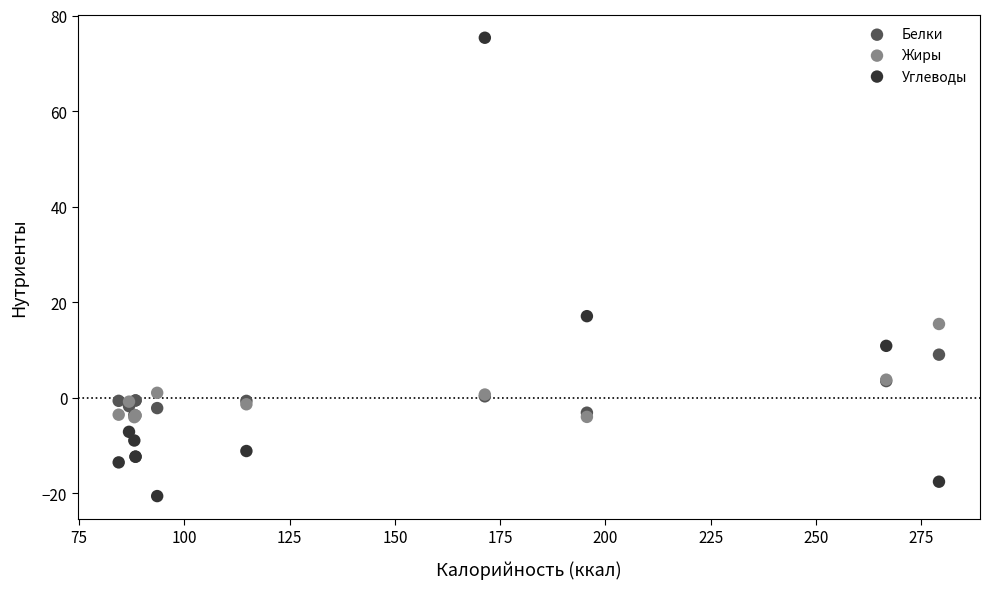

In the Углеводы series, what Y value is closest to 27?

17.1